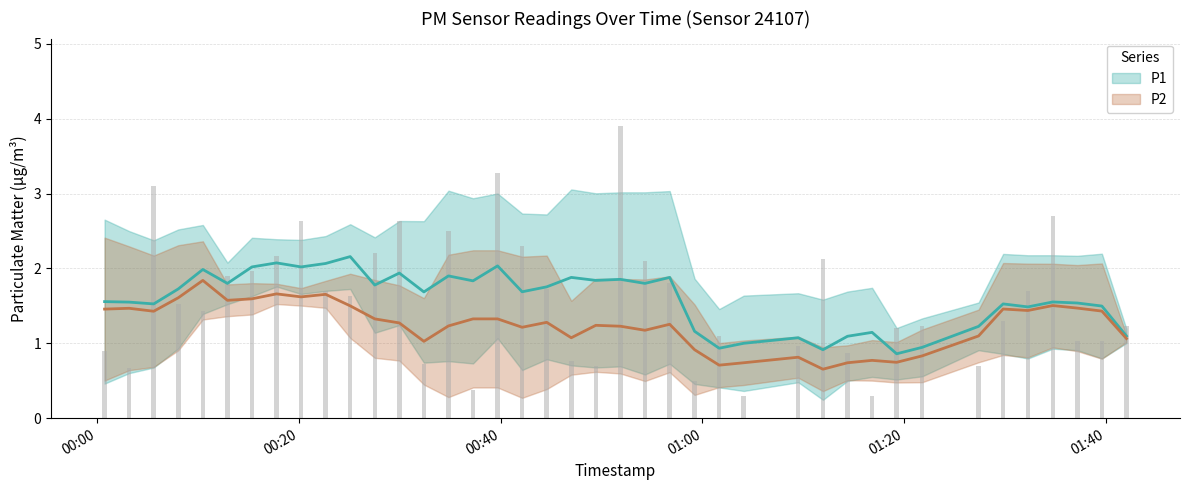

What is the greatest value displayed?

3.9